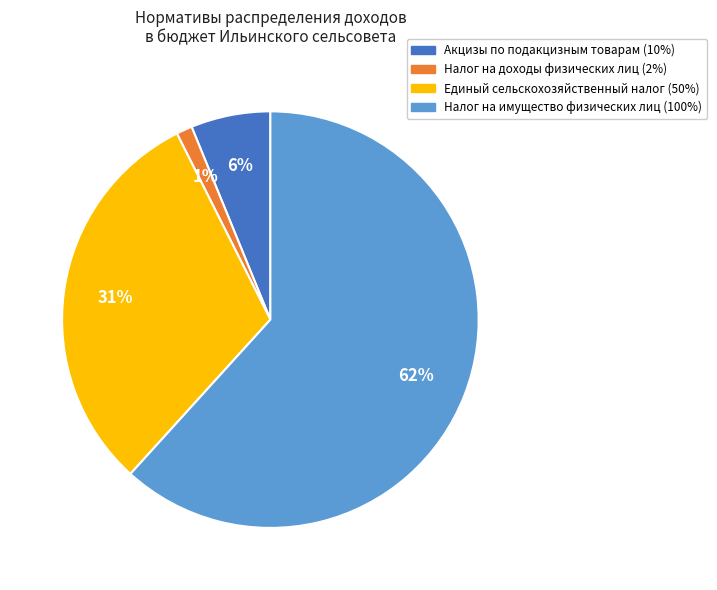

What percentage is the Акцизы по подакцизным товарам (10%) slice, to the nearest percent?

6%